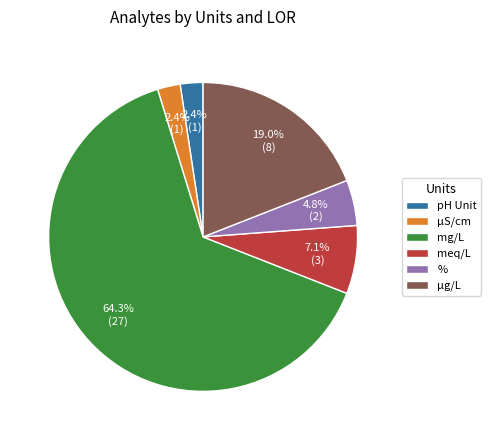

Does µg/L account for over 50% of the chart?

No